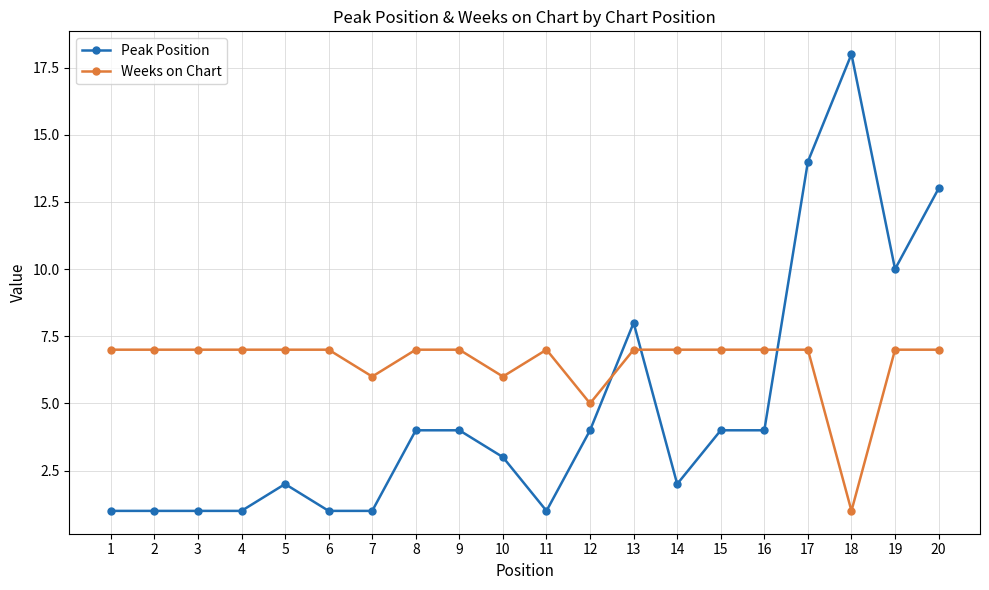

What is the difference between the maximum and minimum values in the Weeks on Chart series?

6